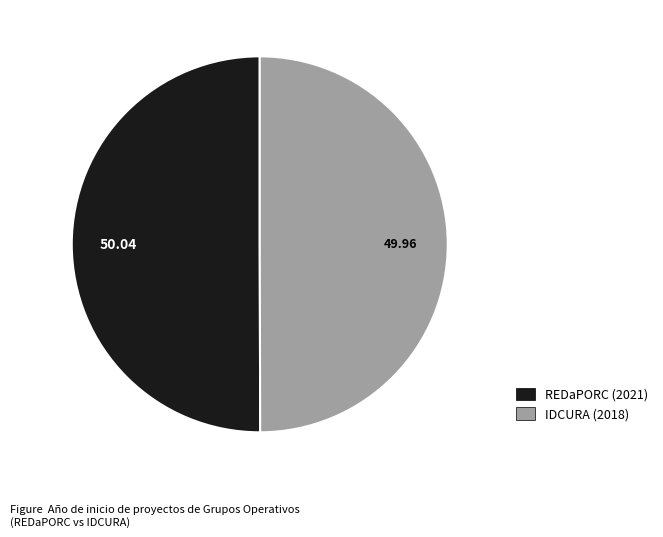

What is the ratio of the value at REDaPORC (2021) to the value at IDCURA (2018)?

1.0